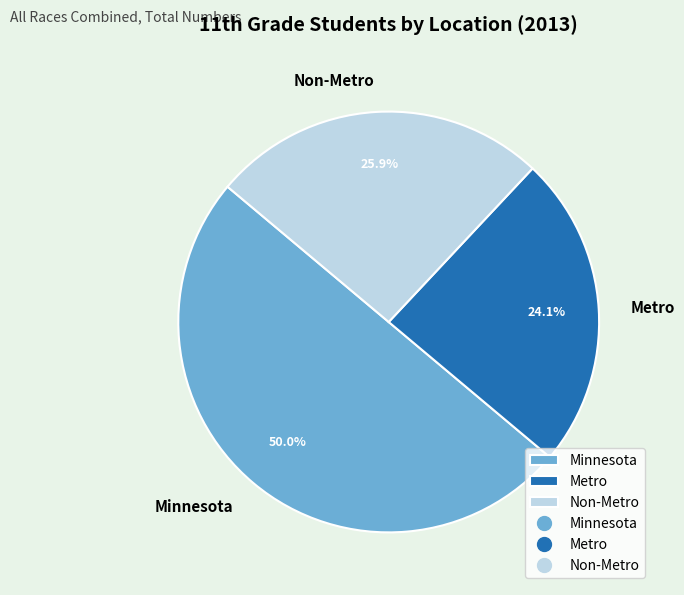

What is the ratio of the value at Non-Metro to the value at Minnesota?

0.5